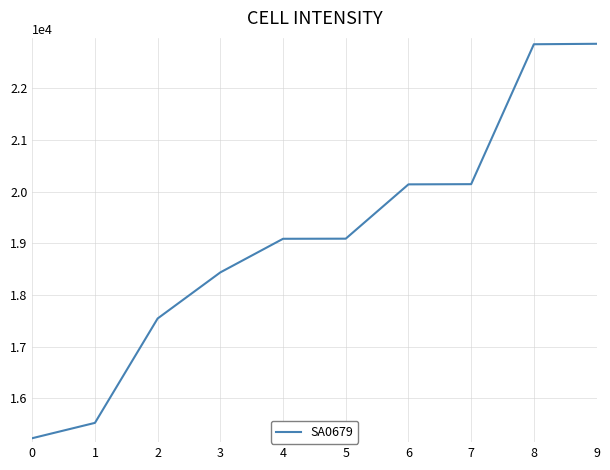

What is the minimum value shown in the chart?

15225